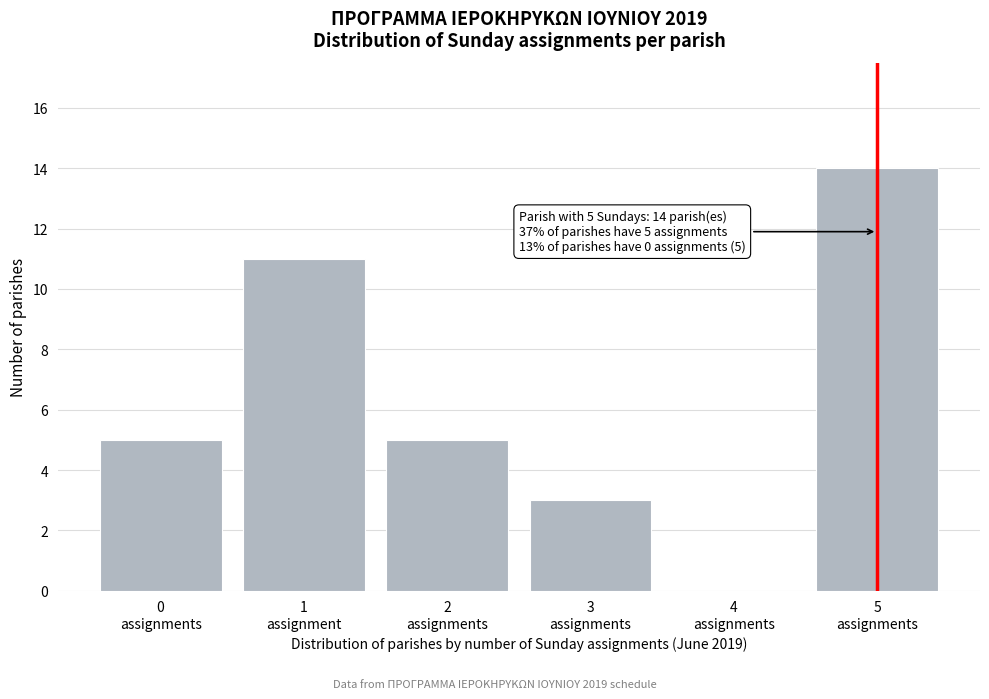

What is the greatest value displayed?

14